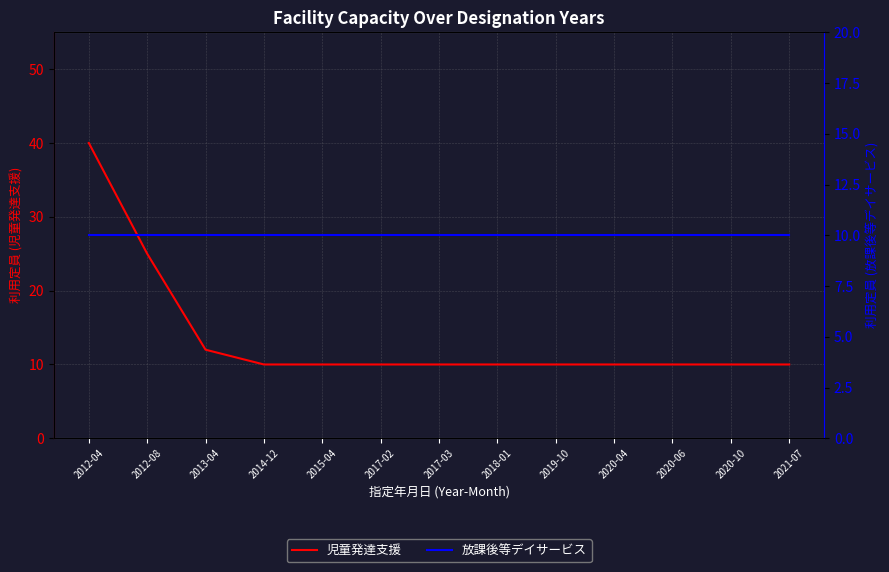

What are all the series names shown in the legend?

児童発達支援, 放課後等デイサービス